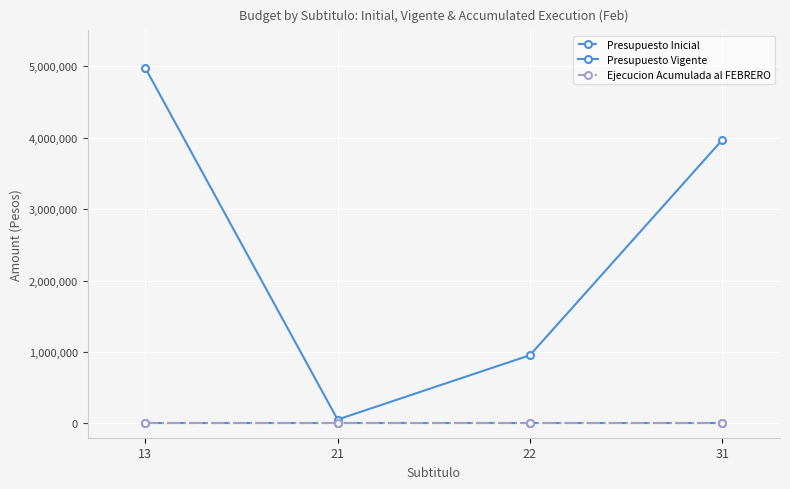

Does the chart have visible grid lines?

Yes